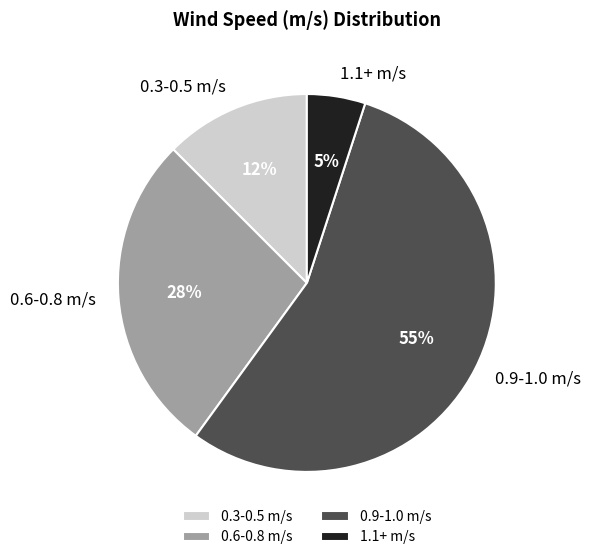

Rank the categories by value from highest to lowest.

0.9-1.0 m/s, 0.6-0.8 m/s, 0.3-0.5 m/s, 1.1+ m/s